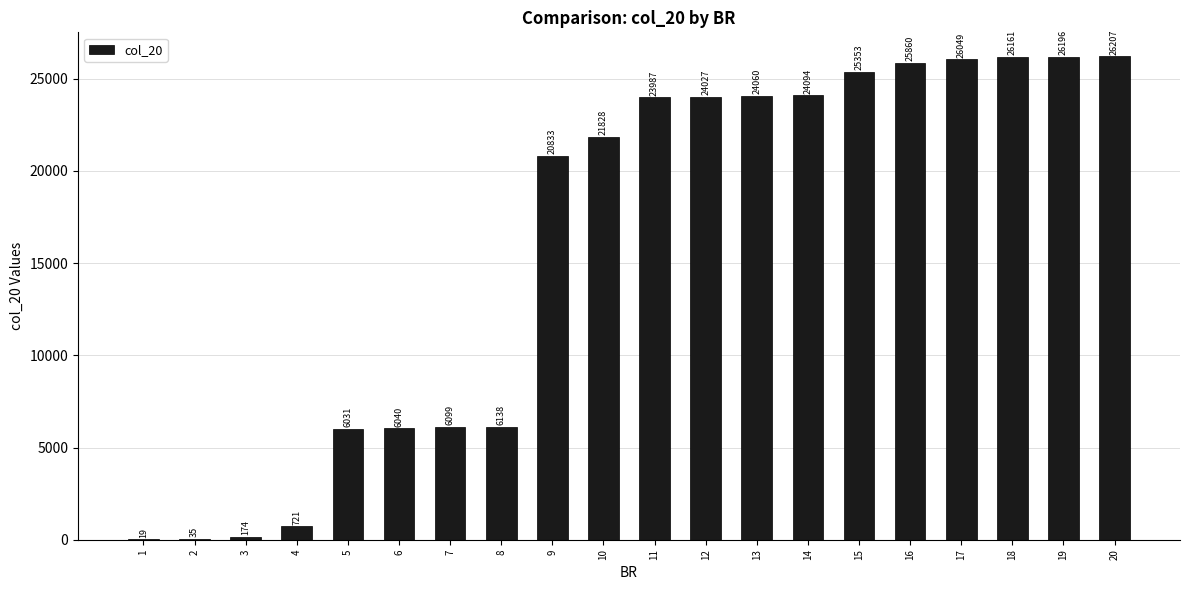

Between 6 and 18, which is larger?

18